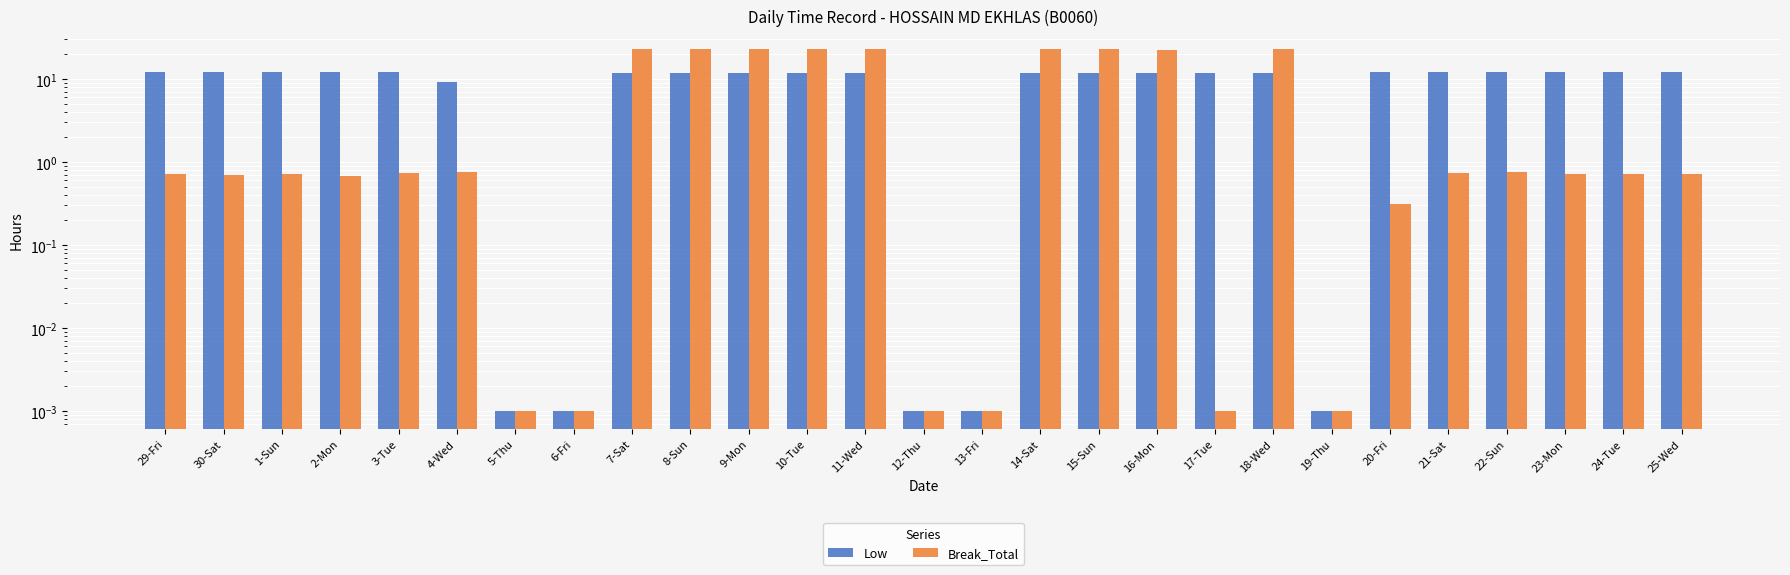

At how many categories does at least one series exceed 14?

9